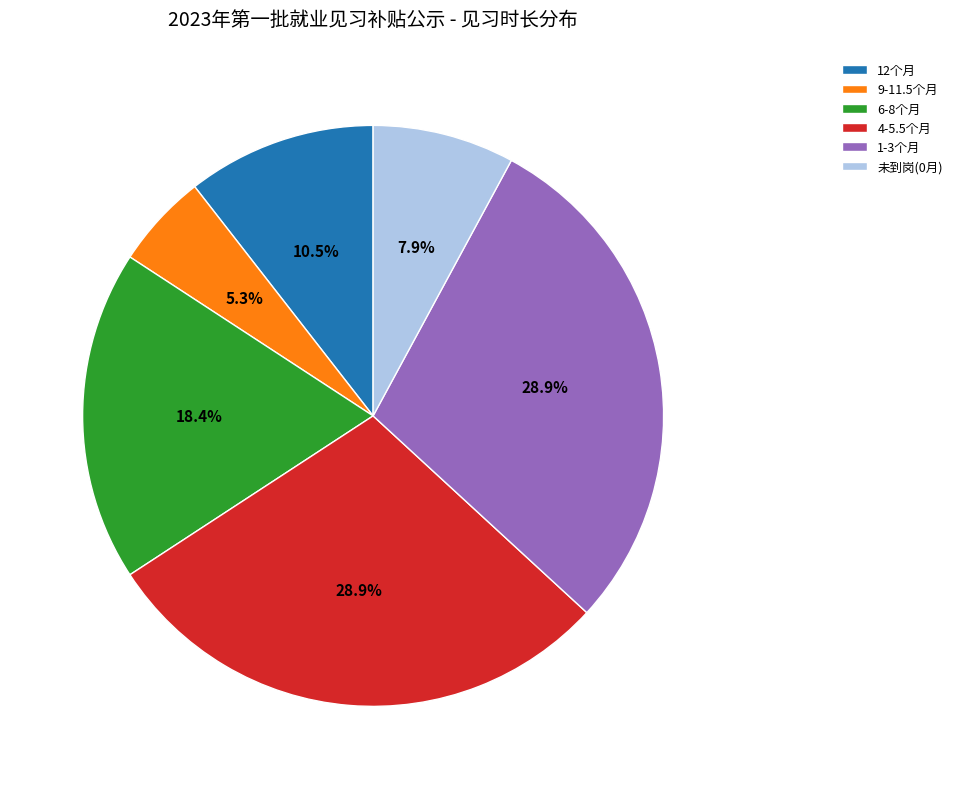

Do 1-3个月 and 未到岗(0月) together represent more than half of the pie?

No